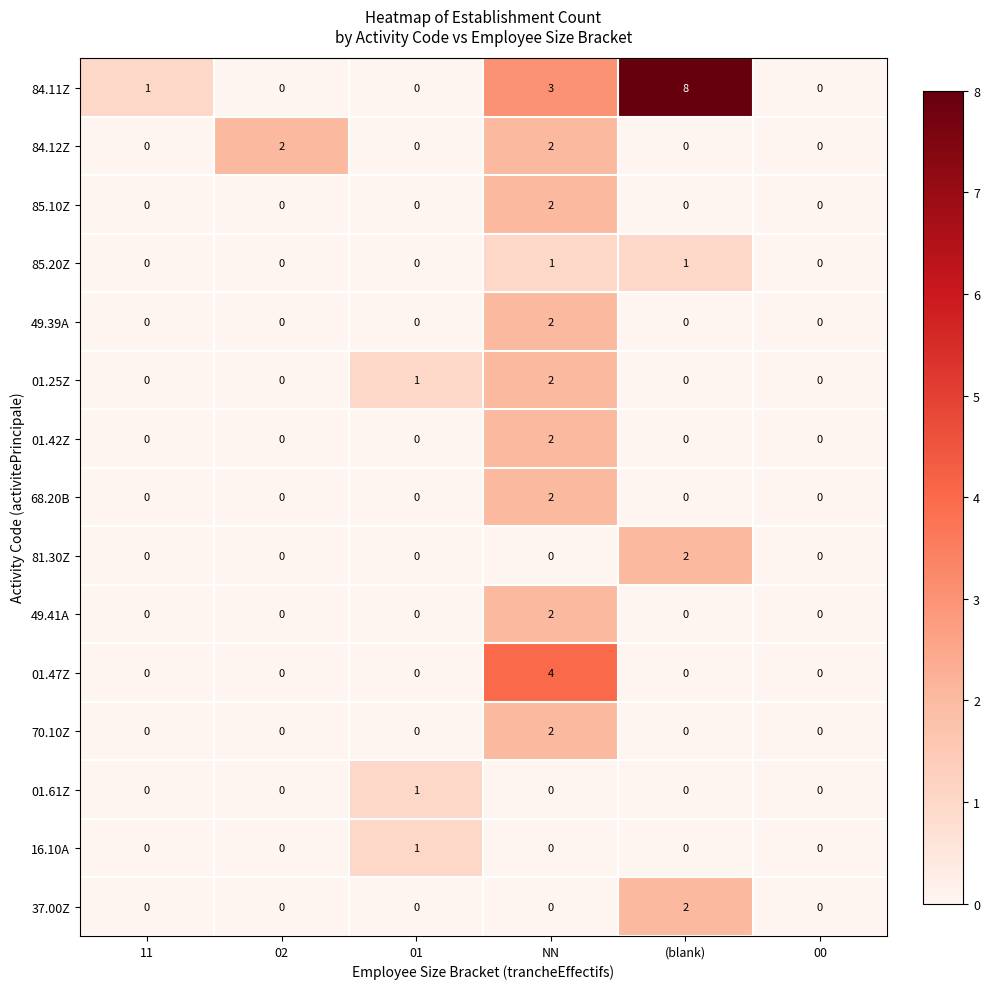

Which series has the widest spread of values?

84.11Z